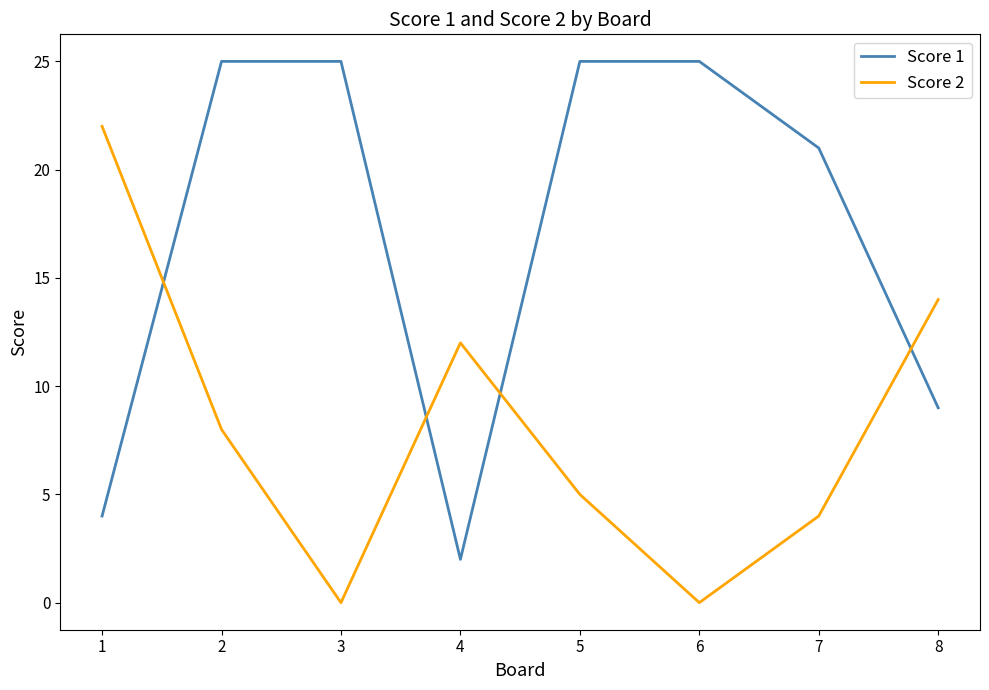

Reading right to left, transcribe all the data shown in this chart.

Score 1: 9	21	25	25	2	25	25	4
Score 2: 14	4	0	5	12	0	8	22